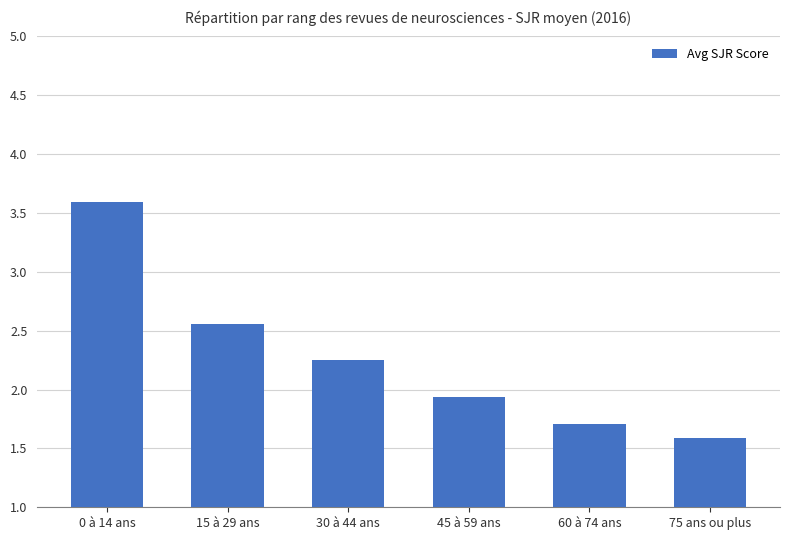

What is the ratio of the value at 15 à 29 ans to the value at 45 à 59 ans?

1.3